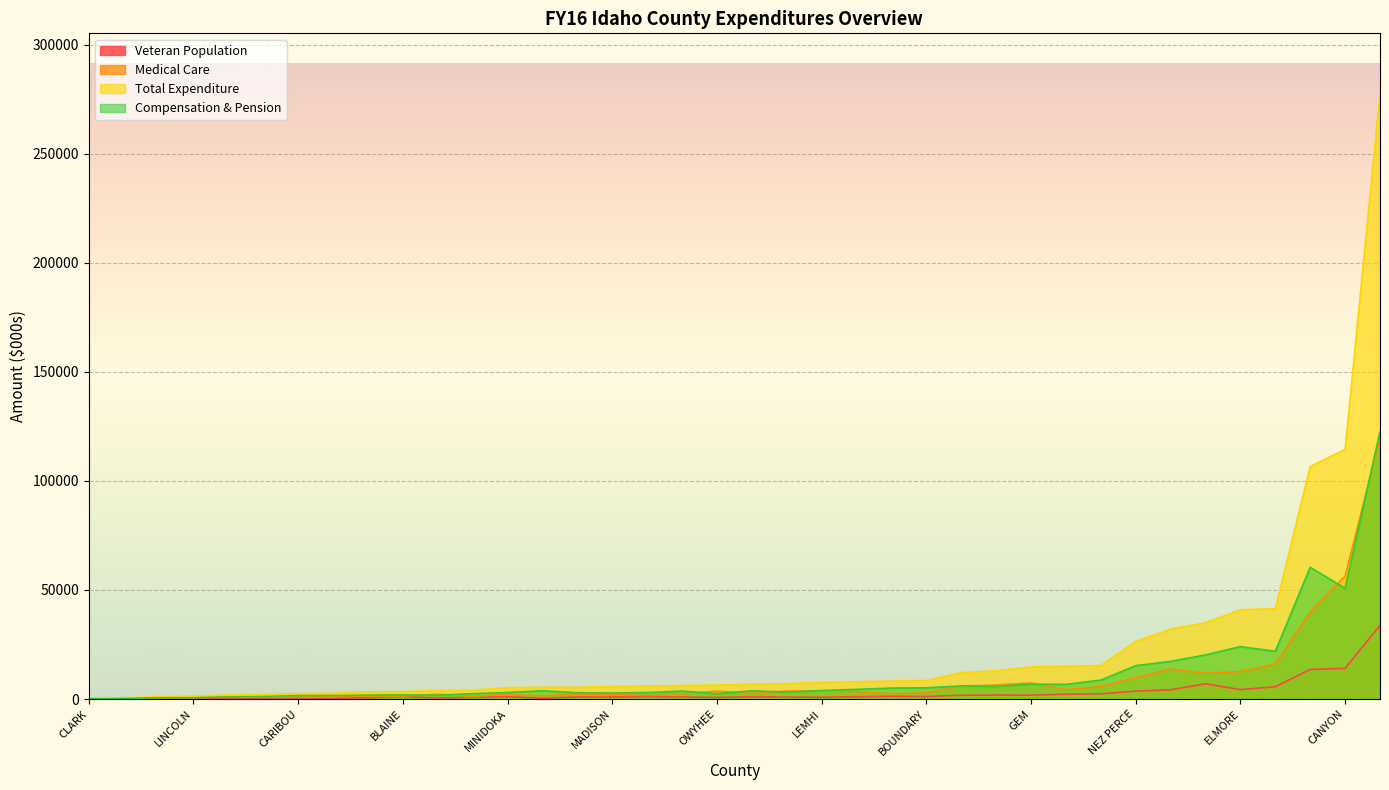

How many times do Compensation & Pension and Medical Care cross each other?

13